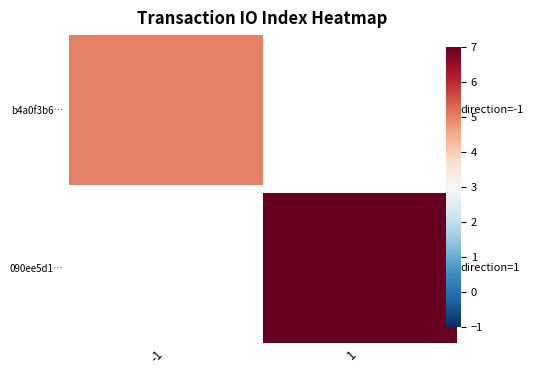

Which has a higher value, 1 or -1?

-1